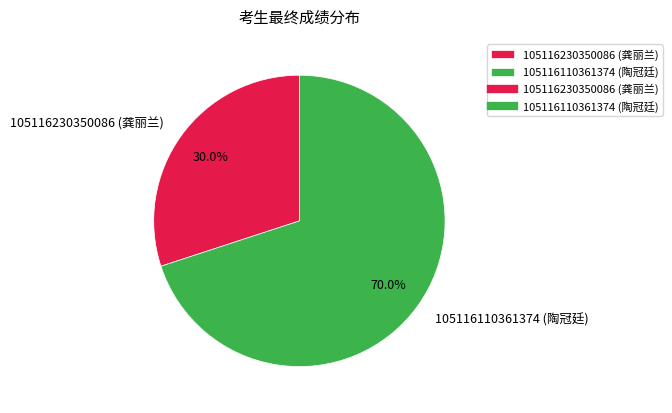

Which category has the smallest portion of the pie?

105116230350086 (龚丽兰)